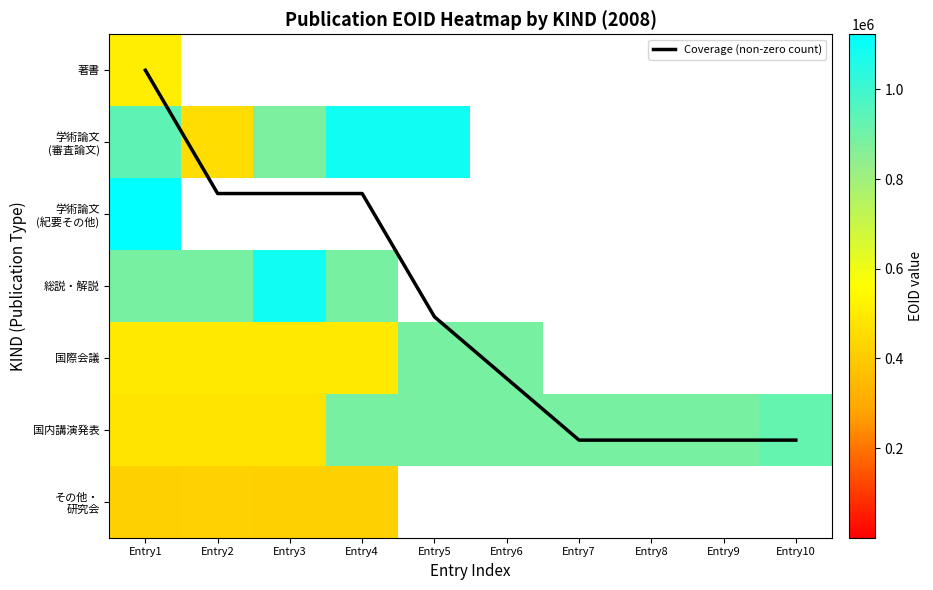

Count the number of categories in the chart.

10